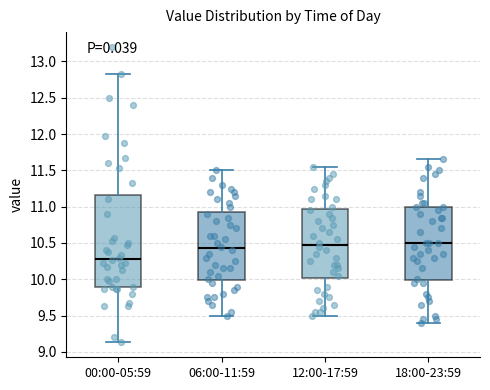

Reading left to right, read every box against the y-axis: the position of its median line, the range the box covers, and the ends of its whiskers. The values are not printed on the chart, so give them approximately, as read against the axis.

00:00-05:59: median 10.30, box 9.90 to 11.15, whiskers 9.15 to 12.85
06:00-11:59: median 10.45, box 10.00 to 10.95, whiskers 9.50 to 11.50
12:00-17:59: median 10.50, box 10.00 to 10.95, whiskers 9.50 to 11.55
18:00-23:59: median 10.50, box 10.00 to 11.00, whiskers 9.40 to 11.65